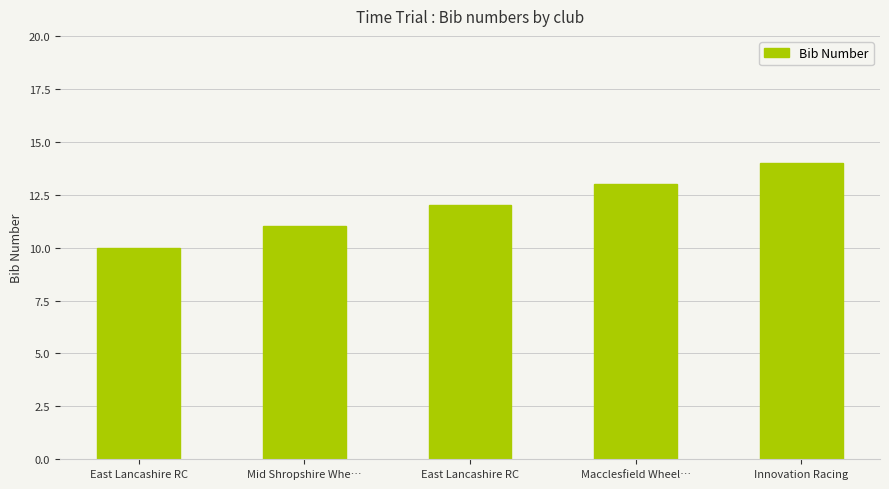

Rank the categories by value from highest to lowest.

Innovation Racing, Macclesfield Wheel…, East Lancashire RC, Mid Shropshire Whe…, East Lancashire RC